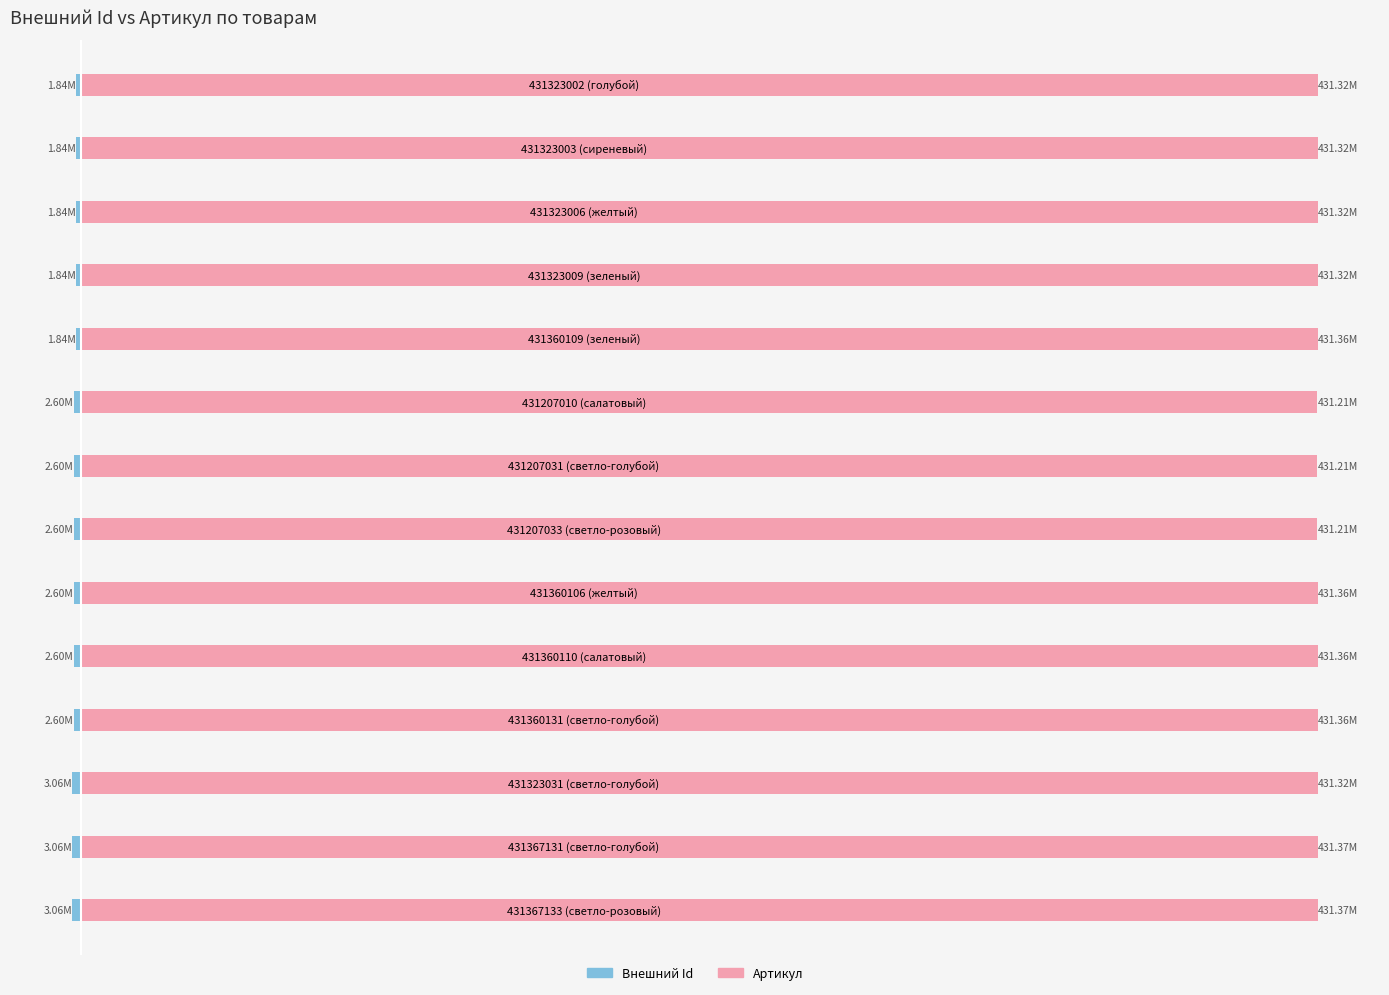

Rank the series at 431323031 (светло-голубой) from highest to lowest value.

Артикул, Внешний Id